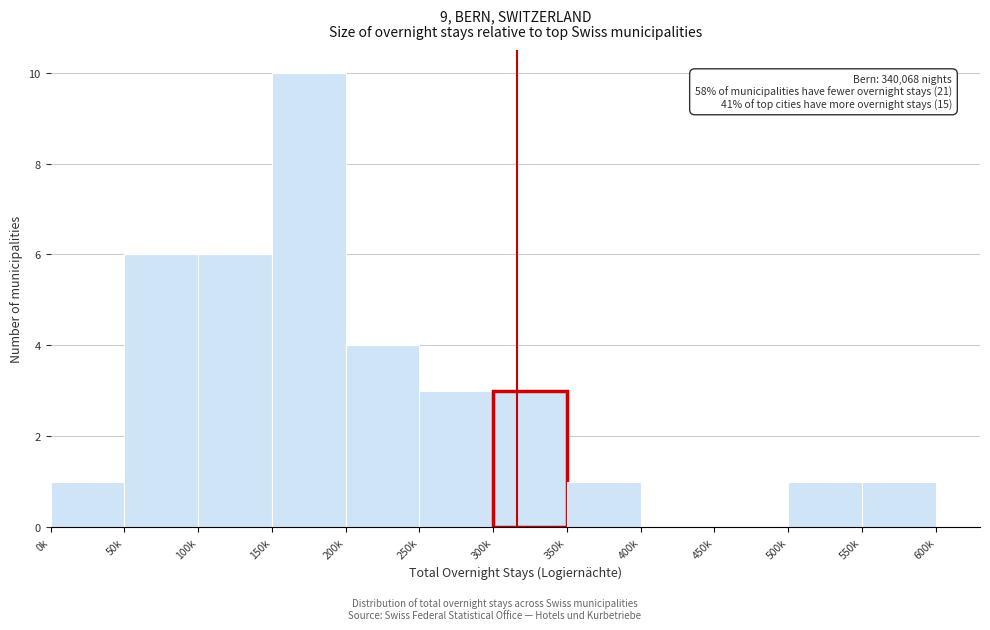

Reading left to right, extract all data points from this chart.

0k=1	50k=6	100k=6	150k=10	200k=4	250k=3	300k=3	350k=1	400k=0	450k=0	500k=1	550k=1